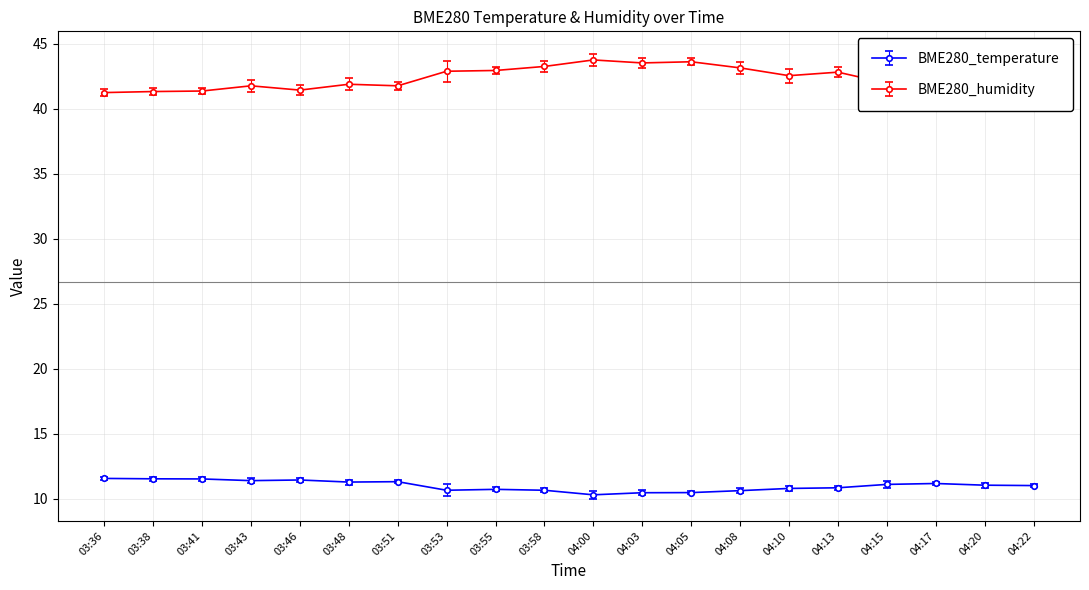

What is the maximum value for BME280_humidity?

43.7